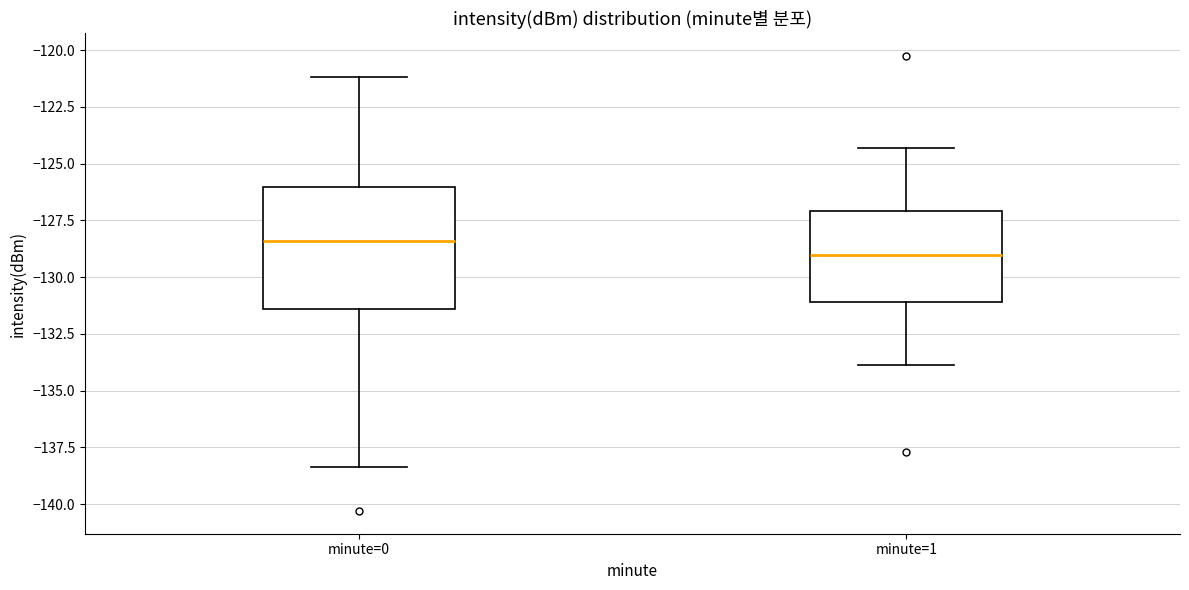

Which box is the tallest, from its lower edge to its upper edge?

minute=0